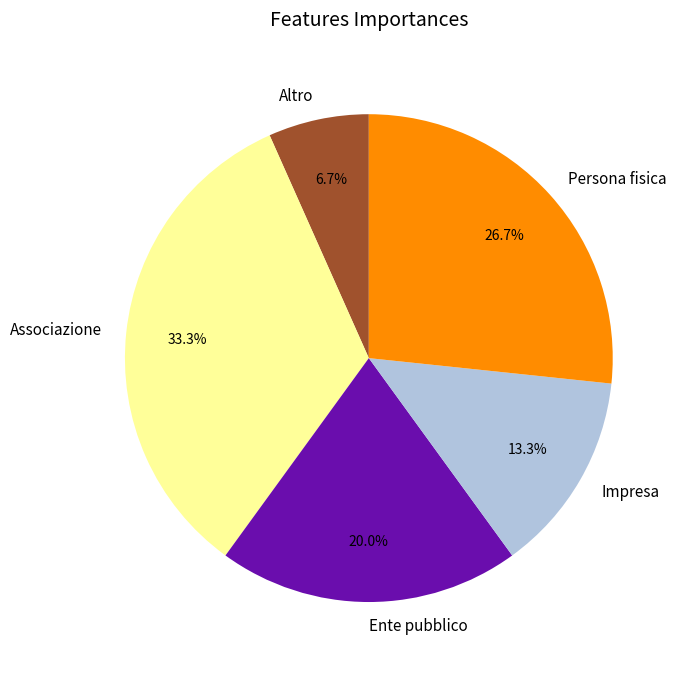

What is the ratio of the value at Ente pubblico to the value at Impresa?

1.5